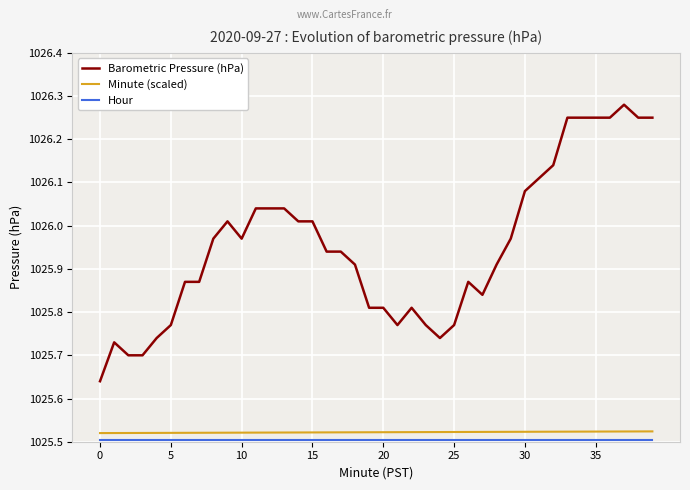

True or false: Barometric Pressure (hPa) and Minute (scaled) cross at least once.

False